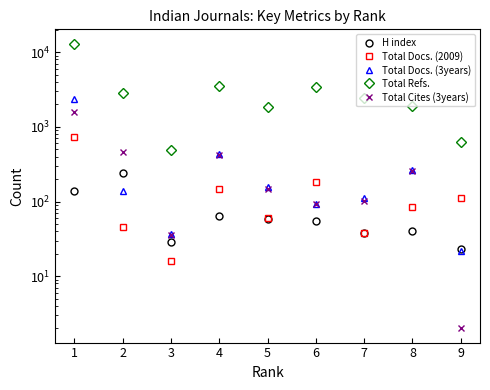

Between 3 and 4, which is larger?

4